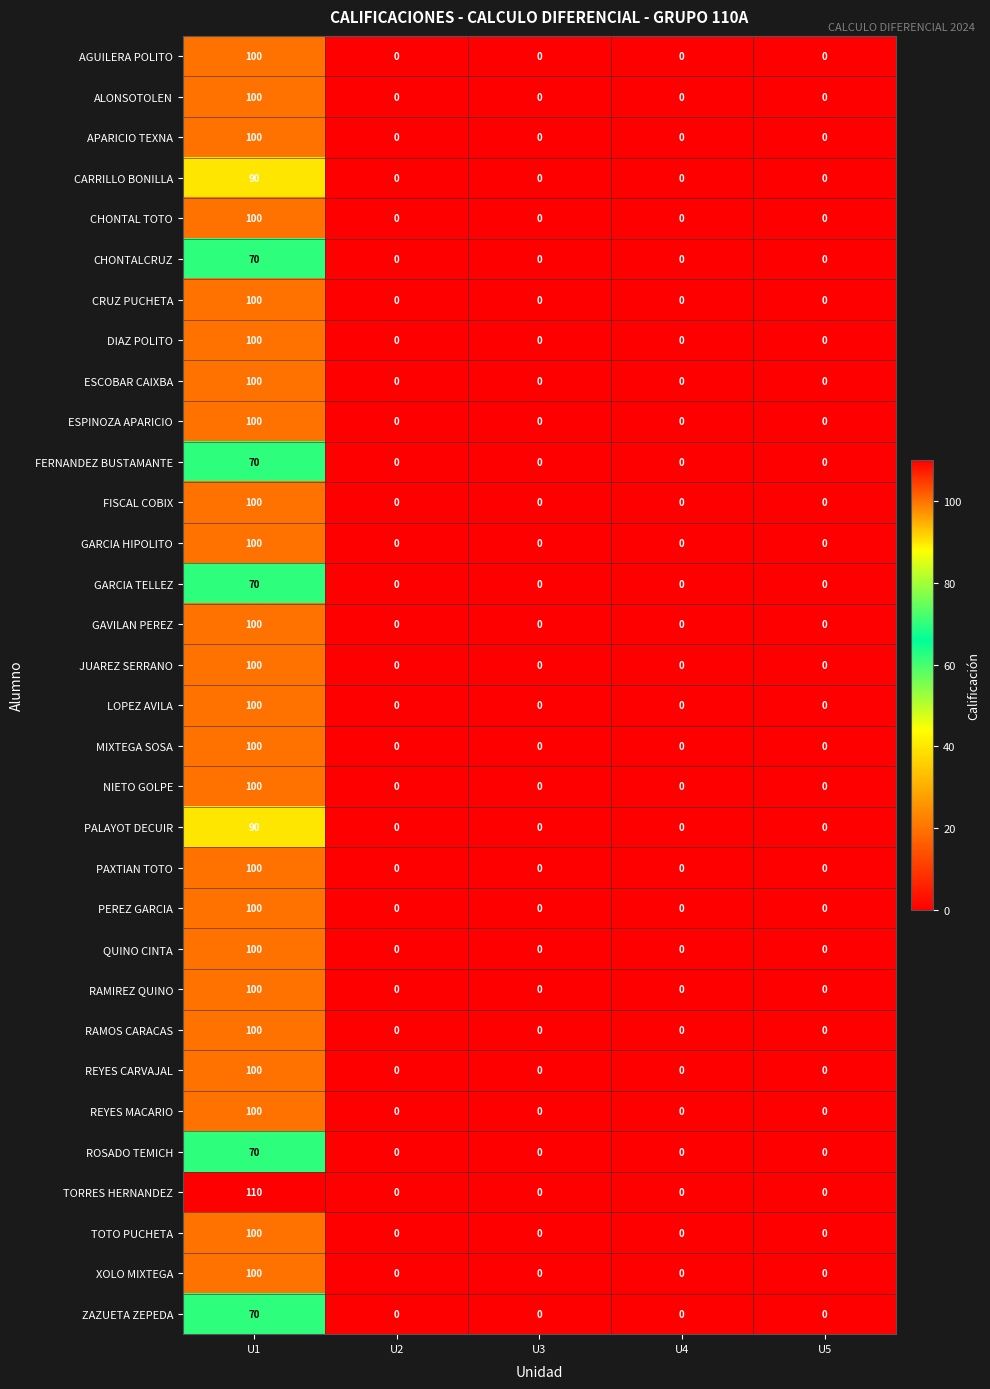

Which series has the largest range (max minus min)?

TORRES HERNANDEZ